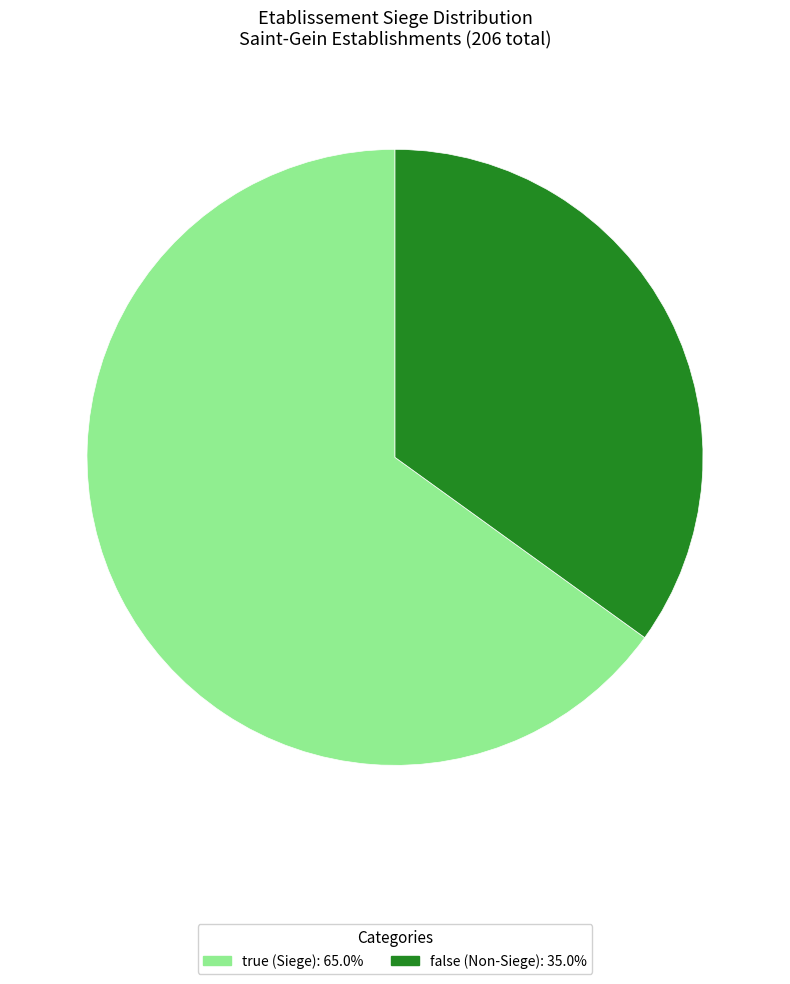

Is there any slice that represents more than half of the pie?

Yes